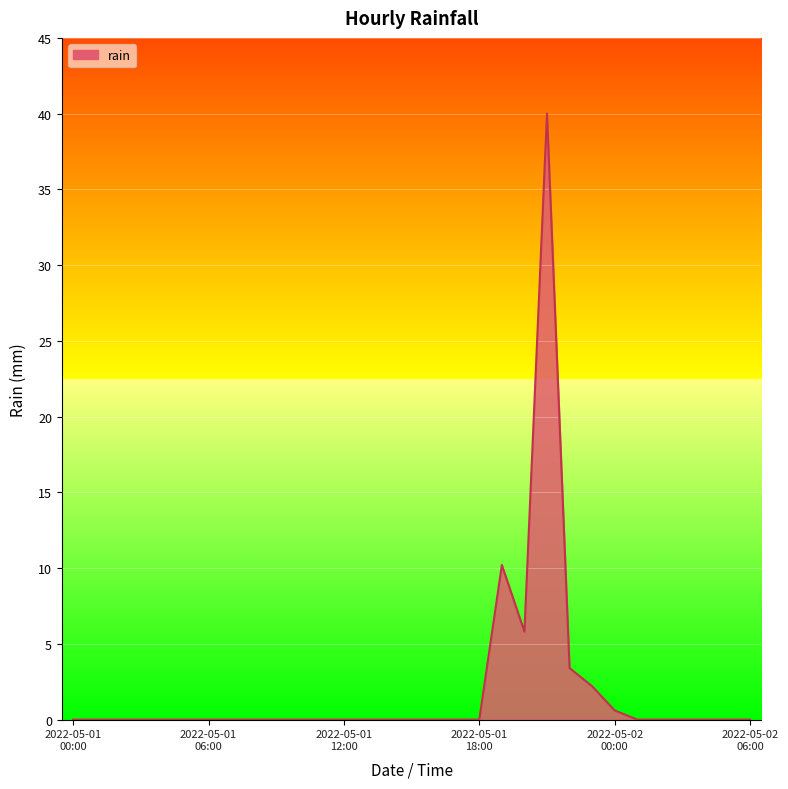

What is the difference between the maximum and minimum values?

40.0